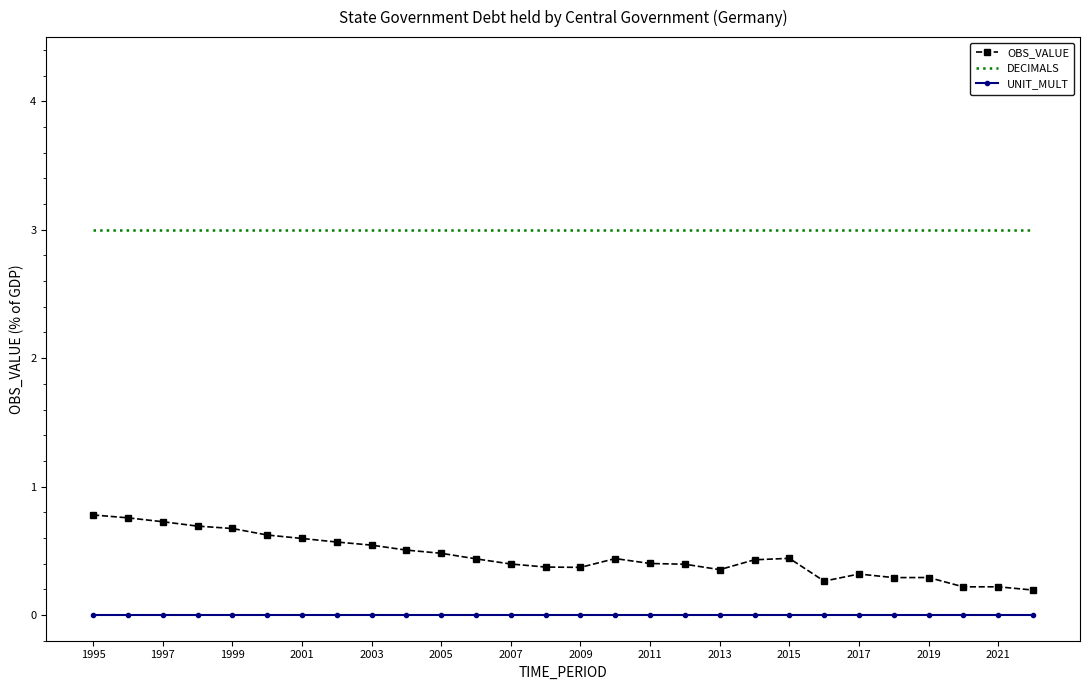

Which series has the largest range (max minus min)?

OBS_VALUE